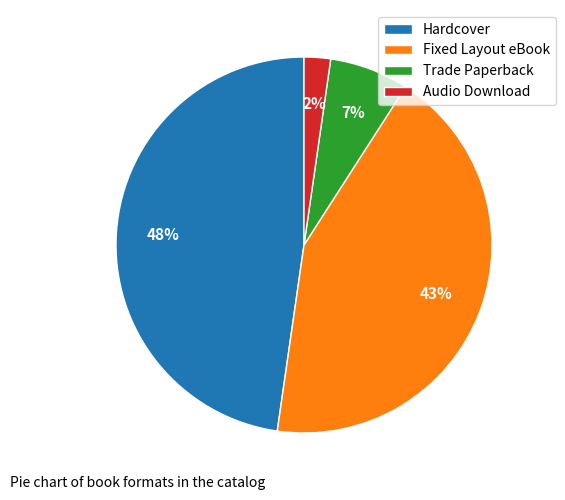

To the nearest percent, what is the combined percentage of Fixed Layout eBook and Hardcover?

91%